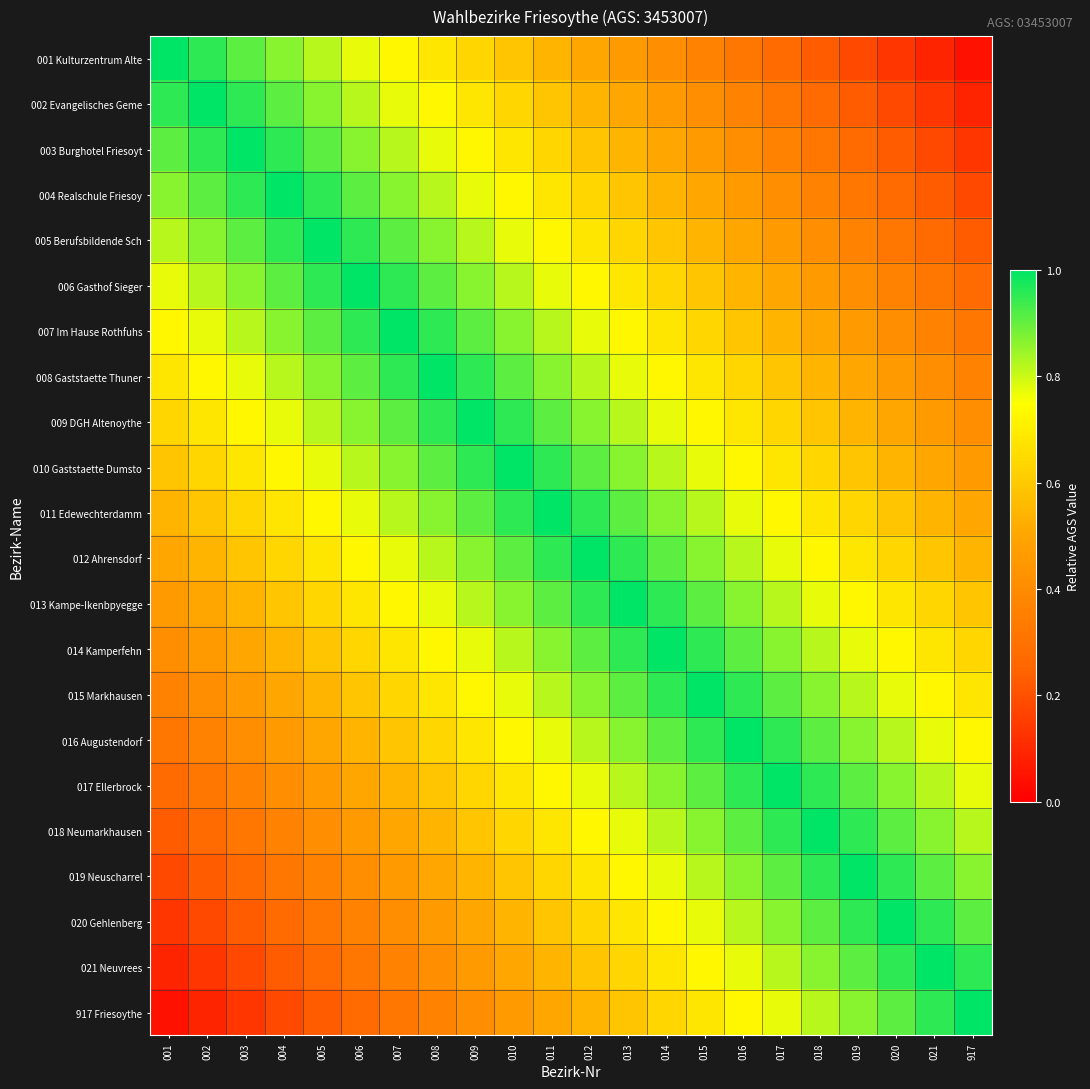

What is the spread (max minus min) of values at 917?

1.0